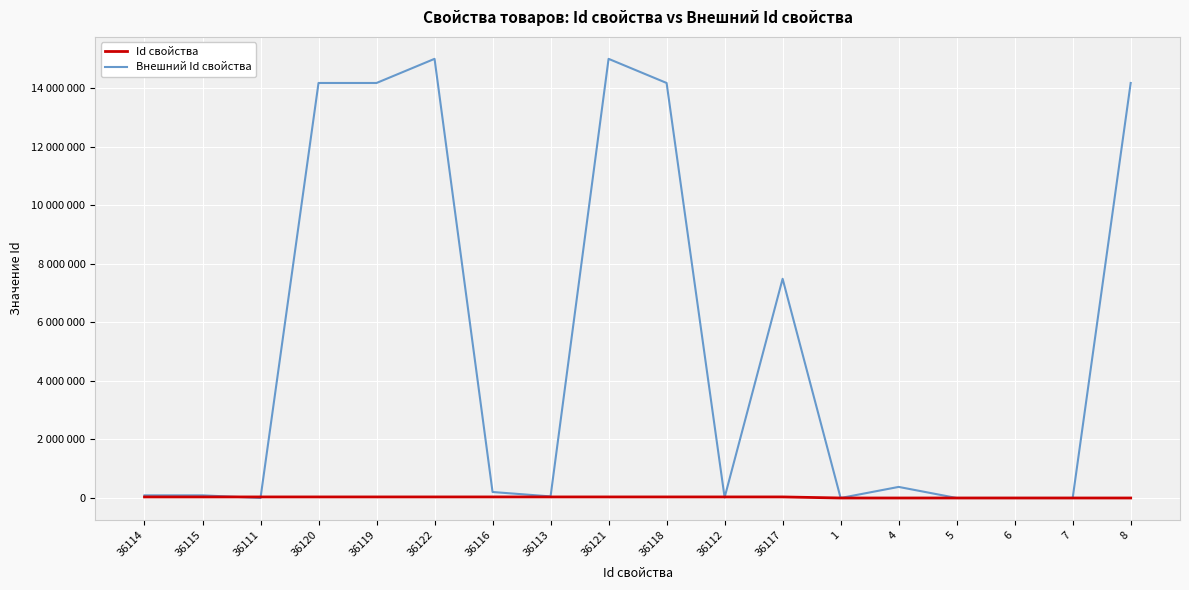

What is the sum of all Внешний Id свойства values?

95039661